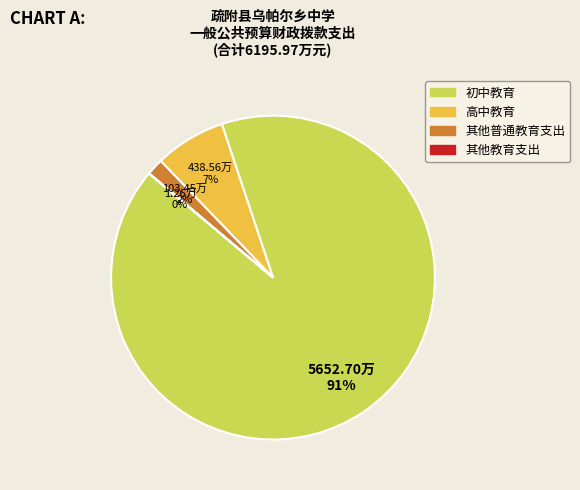

Do 高中教育 and 初中教育 together represent more than half of the pie?

Yes